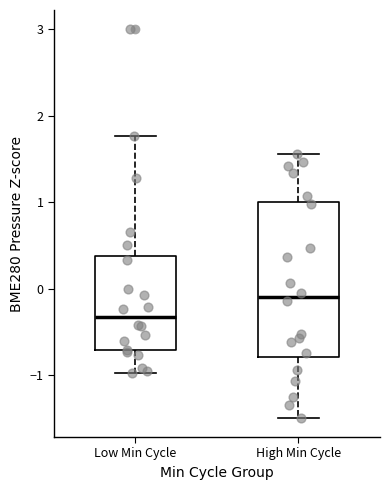

Reading left to right, read every box against the y-axis: the position of its median line, the range the box covers, and the ends of its whiskers. The values are not printed on the chart, so give them approximately, as read against the axis.

Low Min Cycle: median -0.3, box -0.7 to 0.4, whiskers -1.0 to 1.8
High Min Cycle: median -0.1, box -0.8 to 1.0, whiskers -1.5 to 1.6